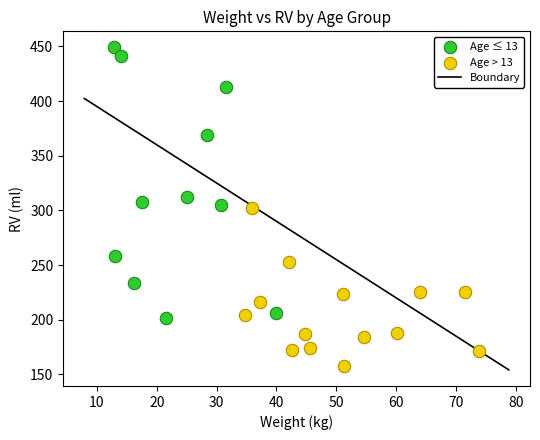

Which series reaches the maximum Y coordinate?

Age ≤ 13